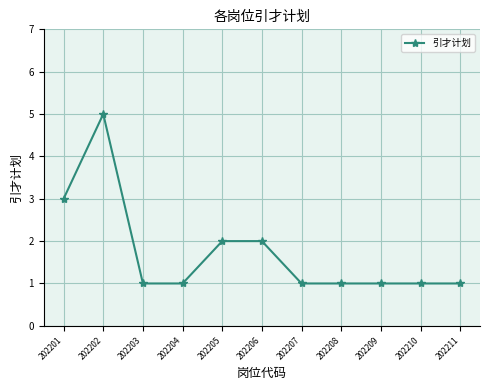

What is the change in value from 202202 to 202209?

-4